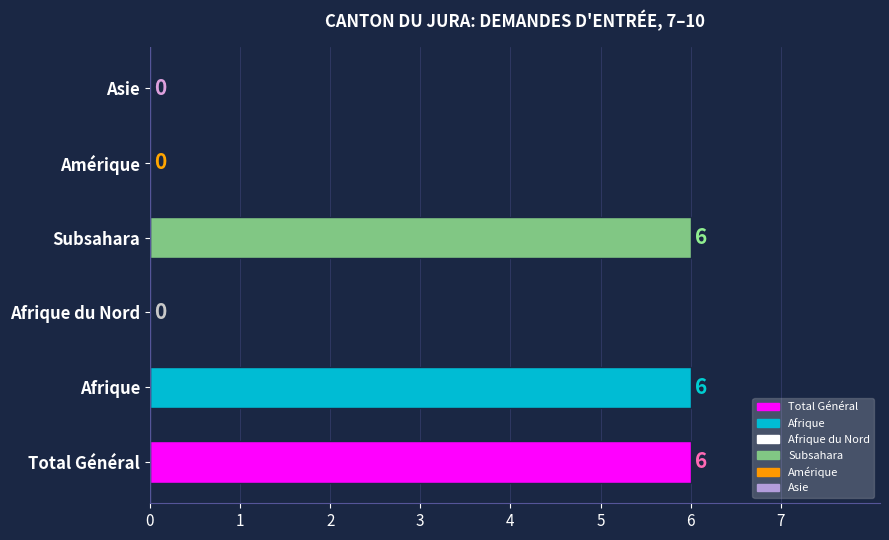

How many distinct data groups are displayed?

1